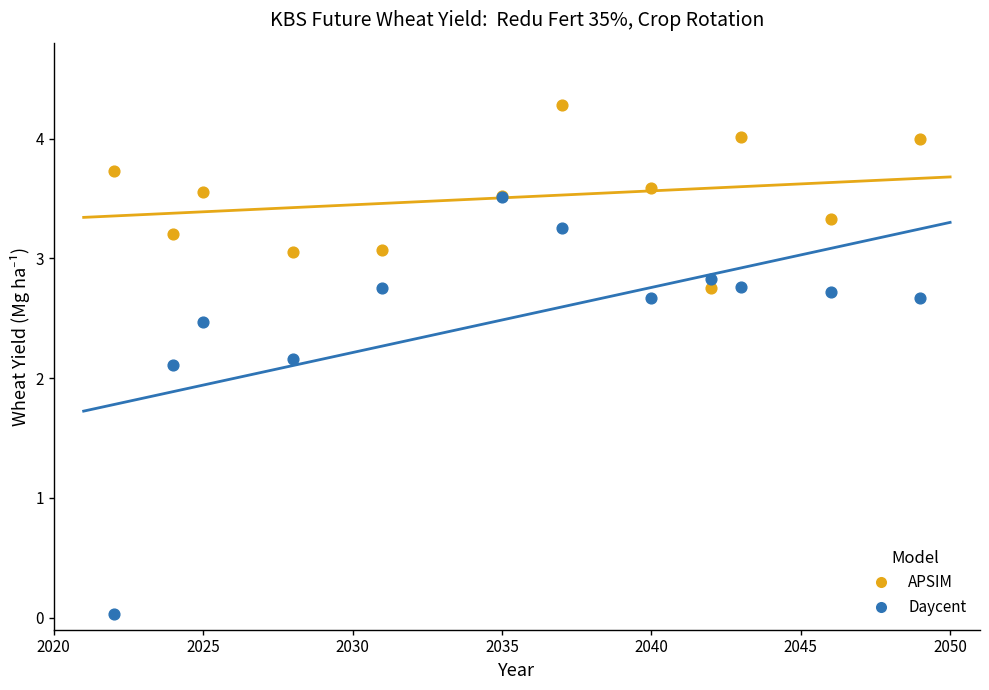

Across all series, what Y value is closest to 2?

2.1